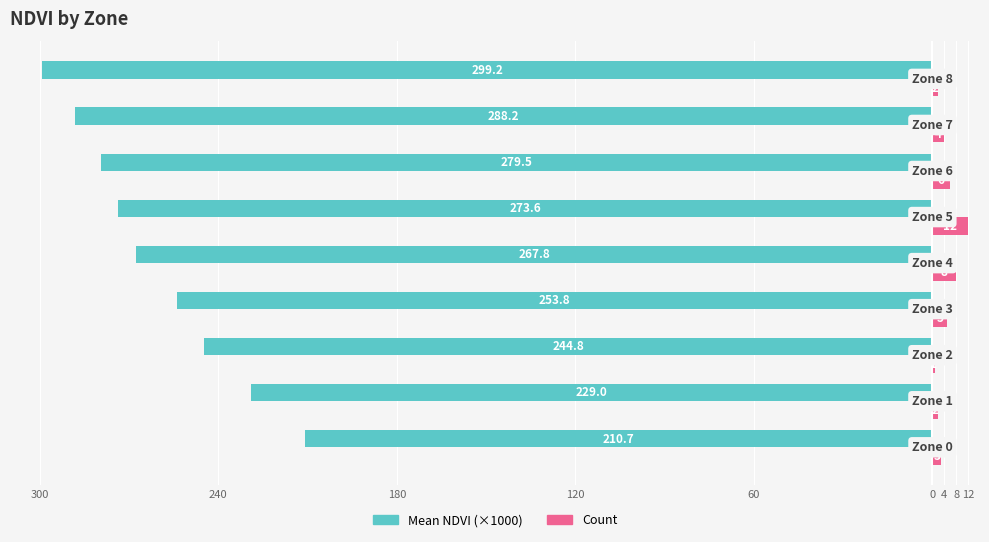

What are all the series names shown in the legend?

Mean NDVI (×1000), Count